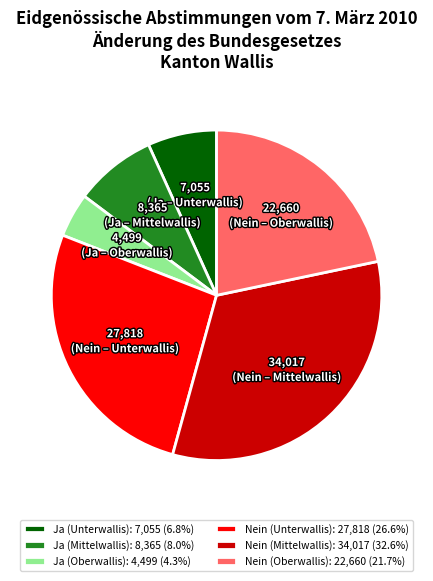

True or false: Nein (Unterwallis) accounts for 27% of the total.

True